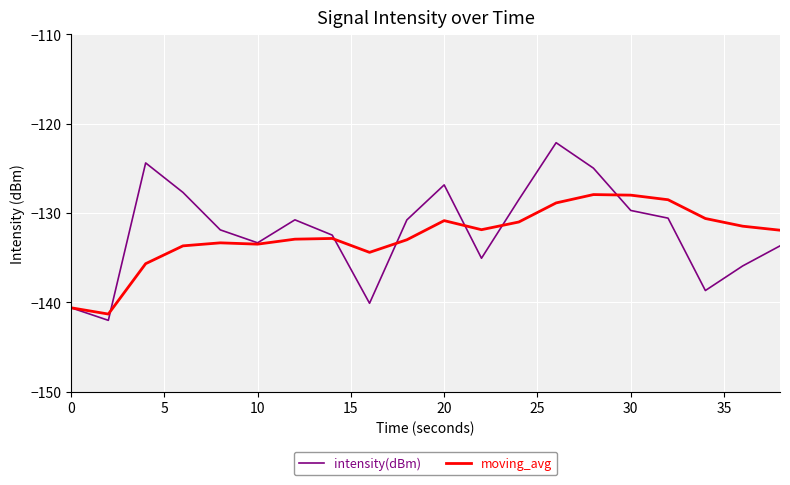

List the series in order of their peak value, lowest first.

moving_avg, intensity(dBm)